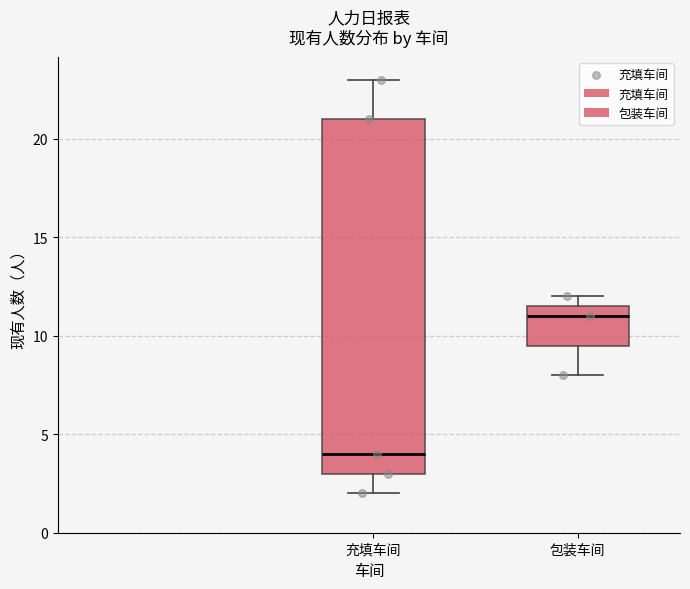

Which box's median line is the highest?

包装车间